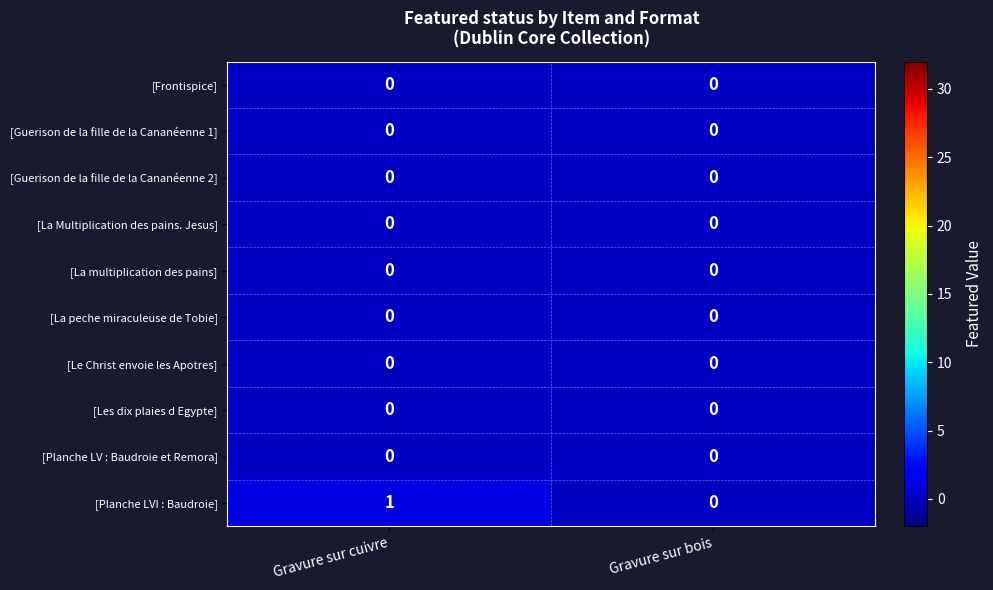

Is the value of [Guerison de la fille de la Cananéenne 2] at Gravure sur bois greater than the value of [Planche LVI : Baudroie] at Gravure sur cuivre?

No